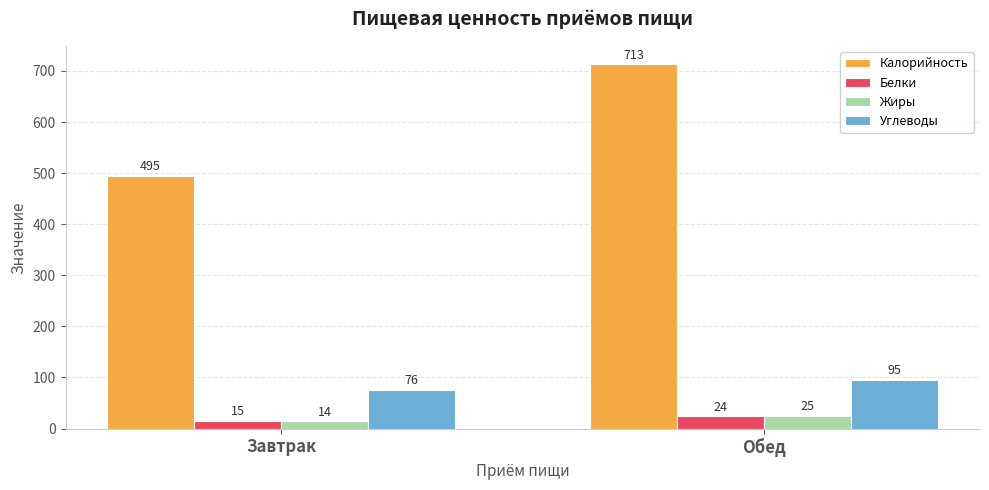

True or false: Углеводы has a value of 34 at Обед.

False